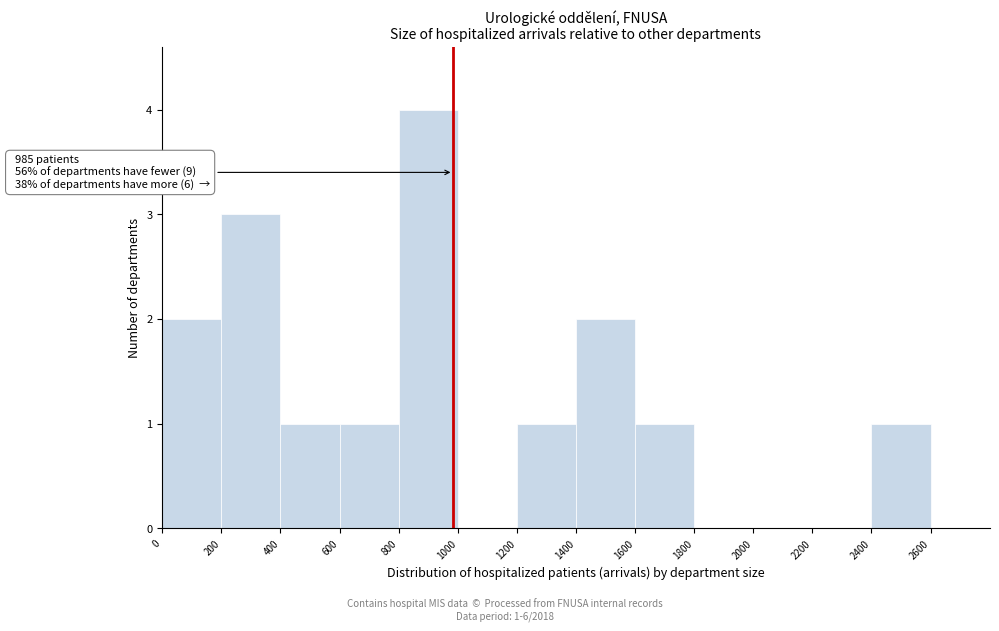

Over which range of the x-axis is the bar tallest?

800 to 1000